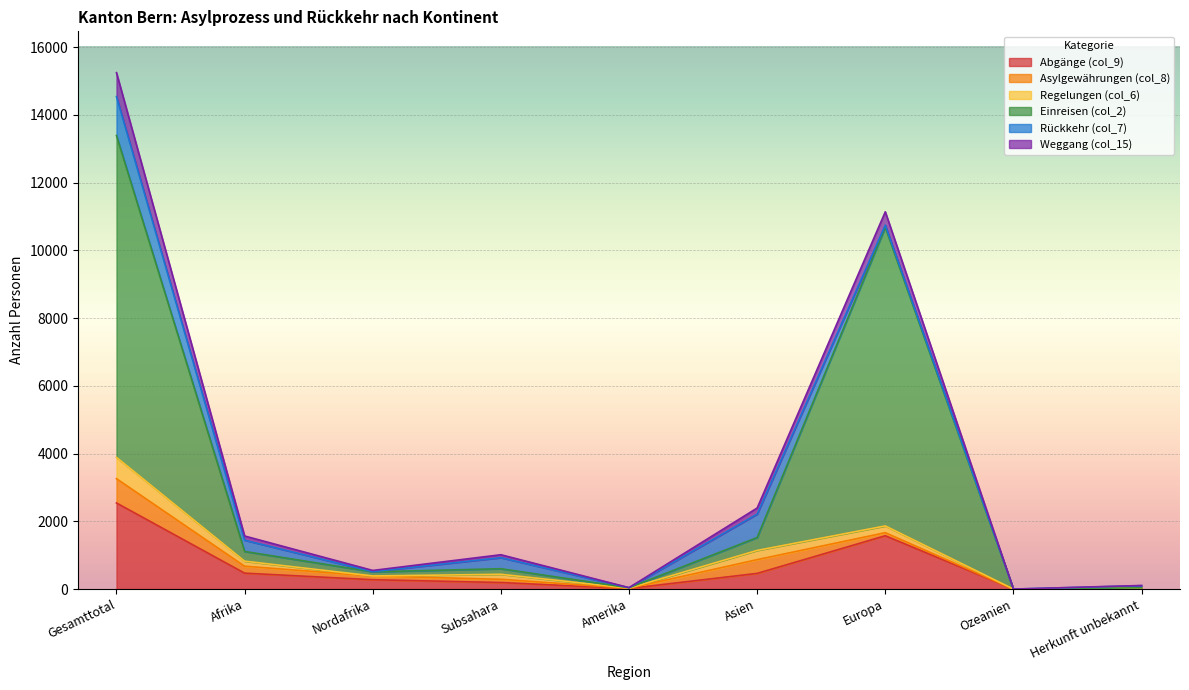

The value of Einreisen (col_2) at Afrika is 634. True or false?

False